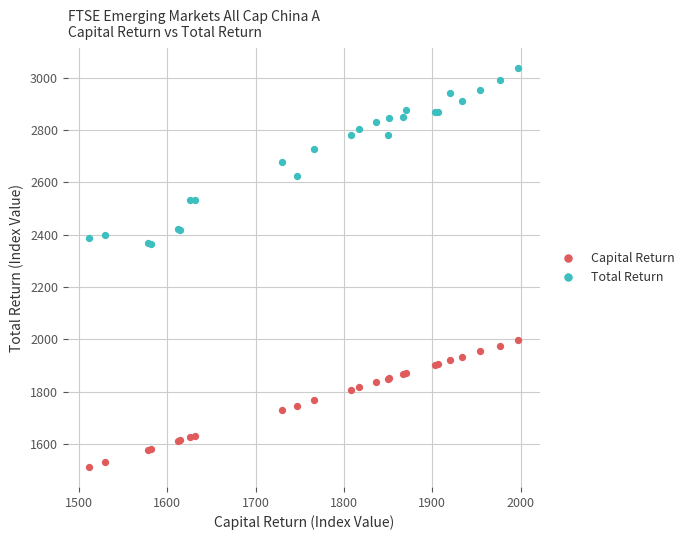

What are all the series names shown in the legend?

Capital Return, Total Return